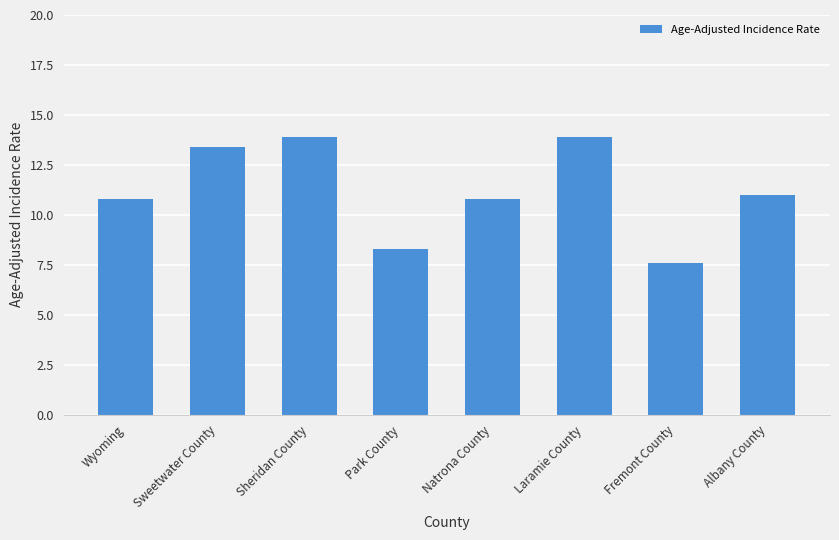

What is the difference between the values at Park County and Sheridan County?

5.6